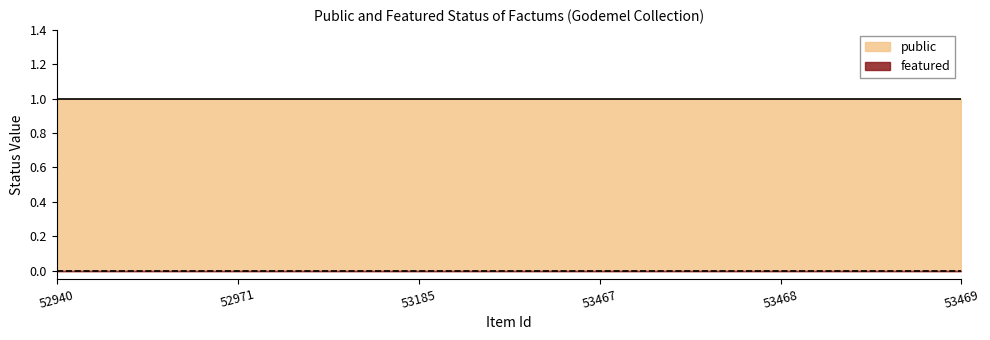

True or false: public and featured intersect in this chart.

False